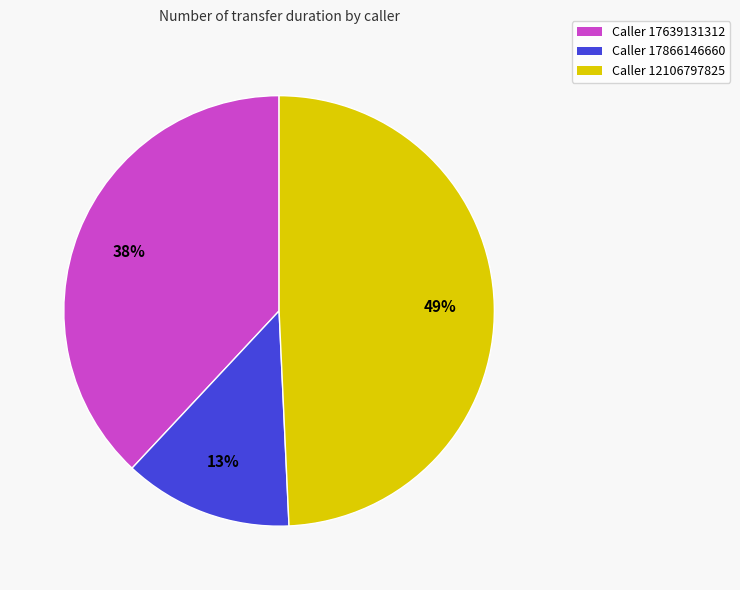

How many slices are in this pie chart?

3